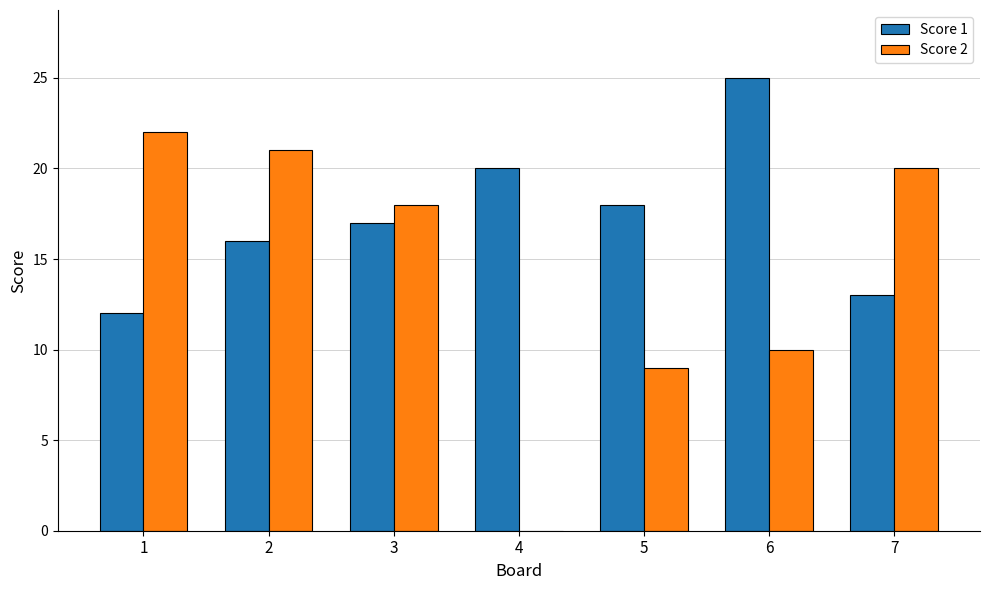

Is the value of Score 2 at 1 greater than the value of Score 1 at 7?

Yes